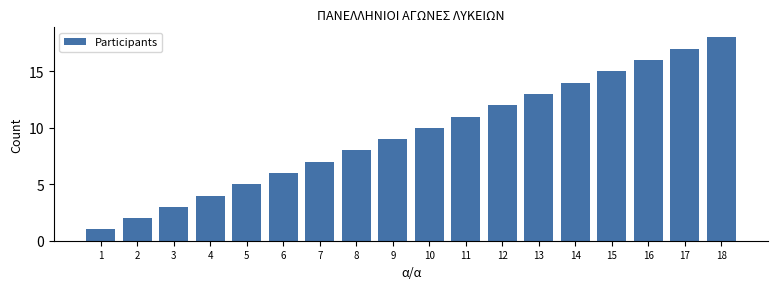

Rank the categories by value from highest to lowest.

18, 17, 16, 15, 14, 13, 12, 11, 10, 9, 8, 7, 6, 5, 4, 3, 2, 1